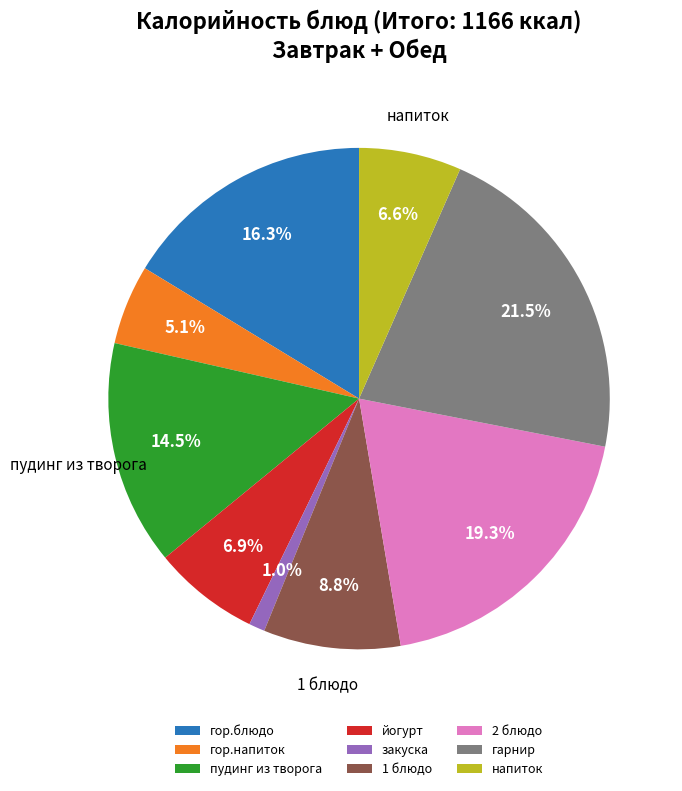

The гарнир slice represents 33% of the pie. True or false?

False